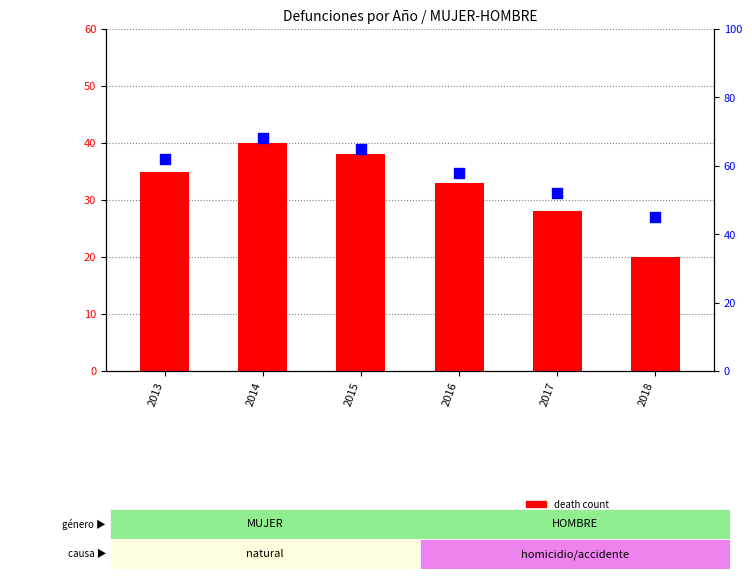

Is the value of percentile rank within the sample at 2015 greater than the value of death count at 2016?

Yes